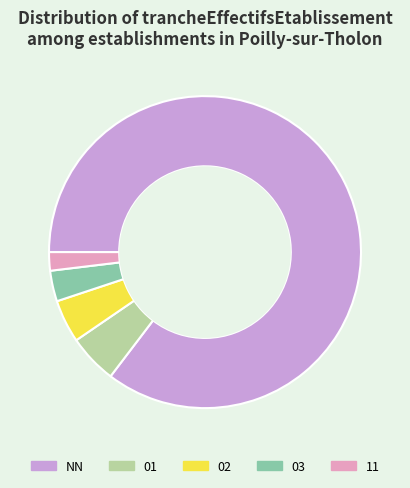

Which slice is the smallest?

11